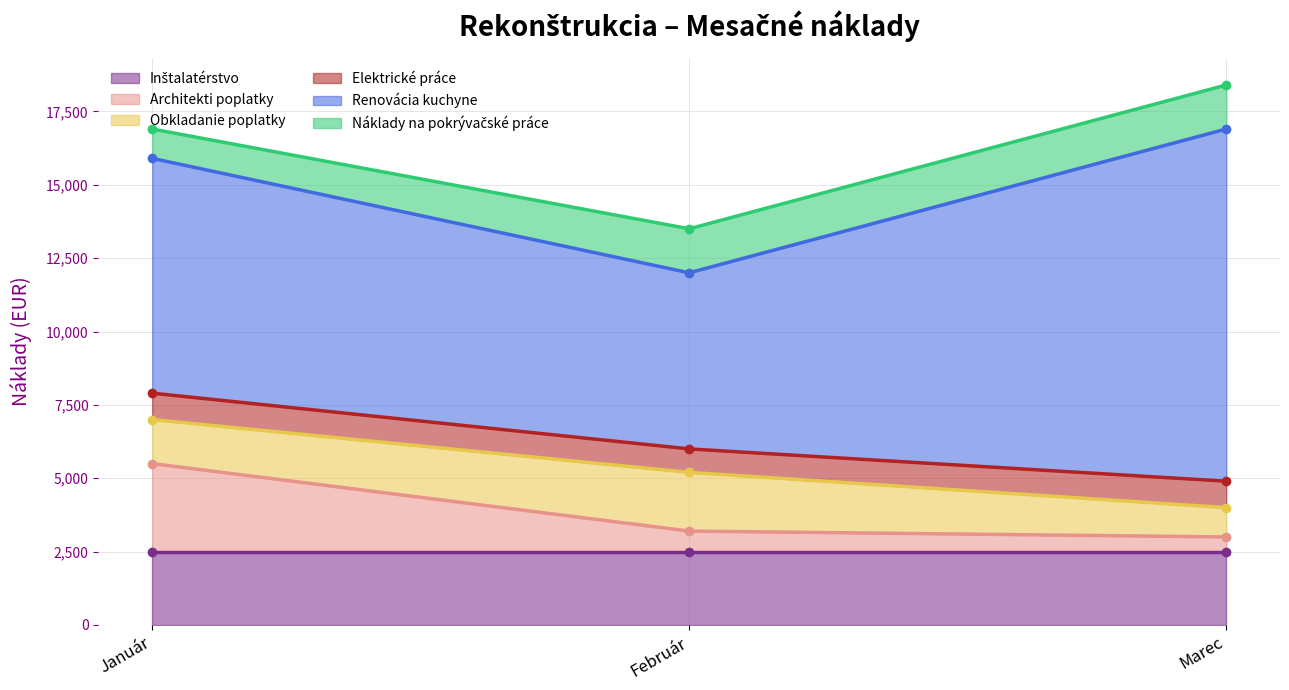

How many data points does each series have?

3